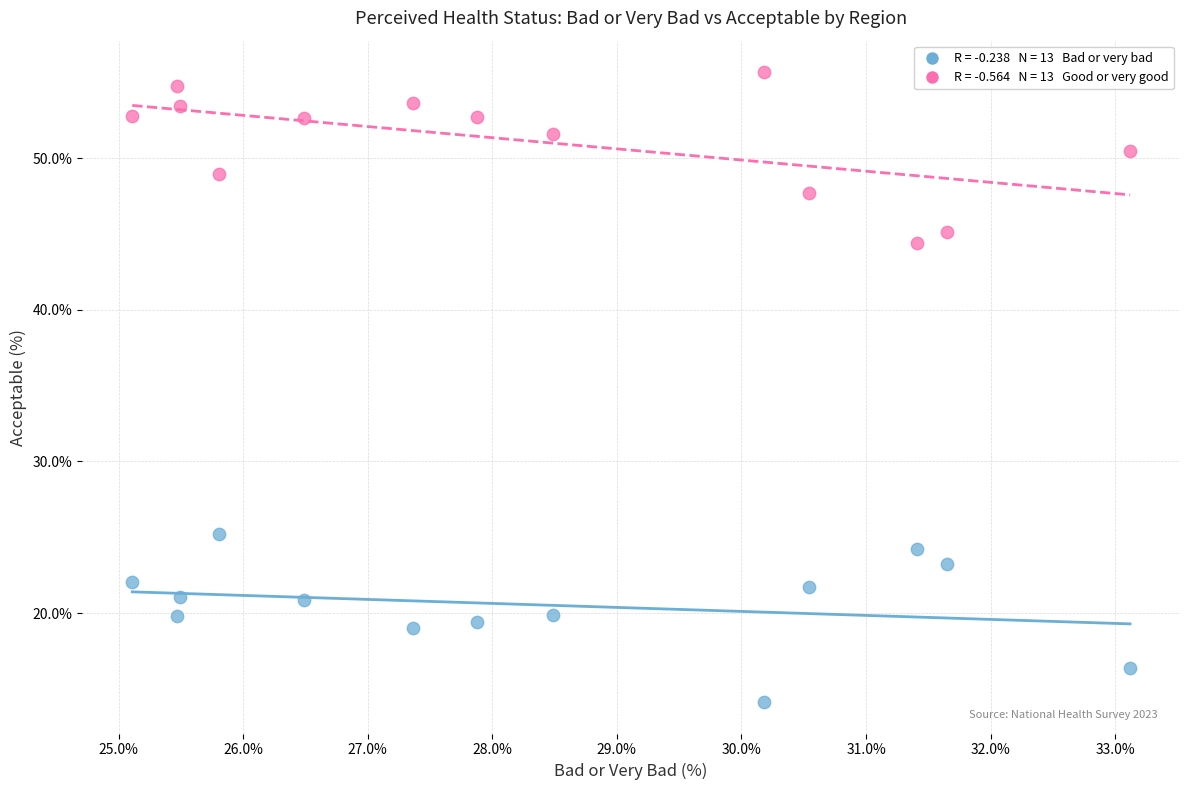

Across all series, what Y value is closest to 34?

25.2